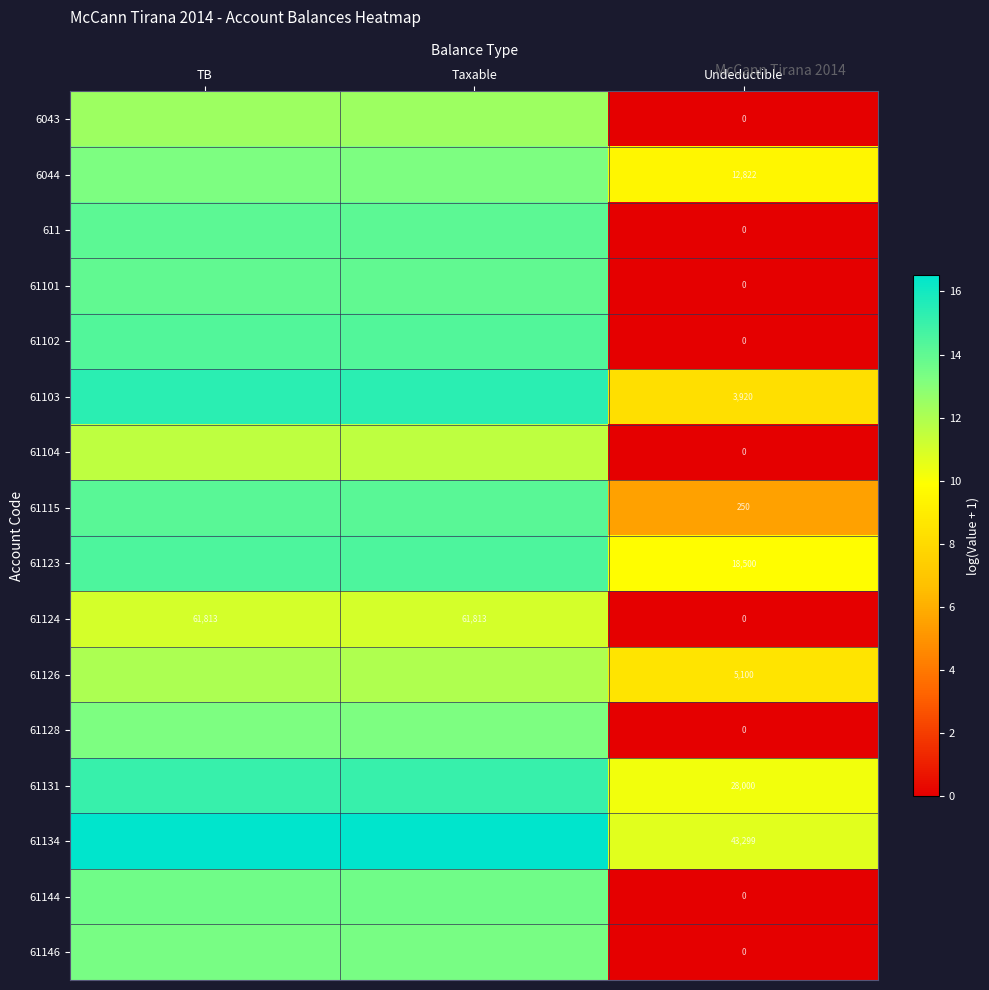

At which label is 61124 closest to 30906?

Undeductible